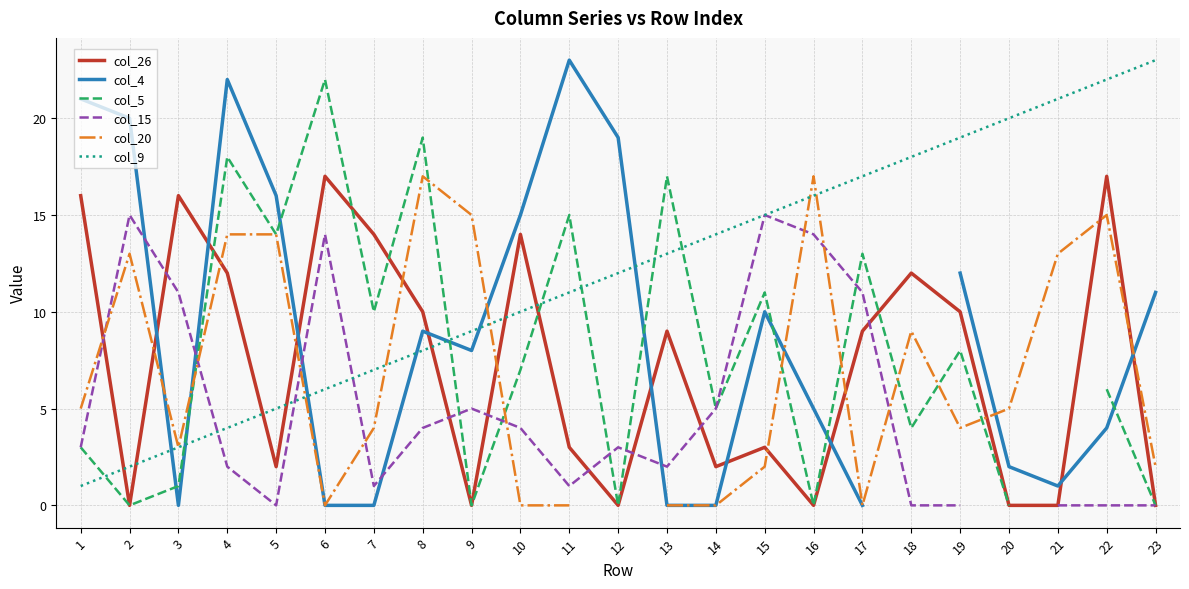

Rank the series by their maximum value, from highest to lowest.

col_4, col_9, col_5, col_26, col_20, col_15